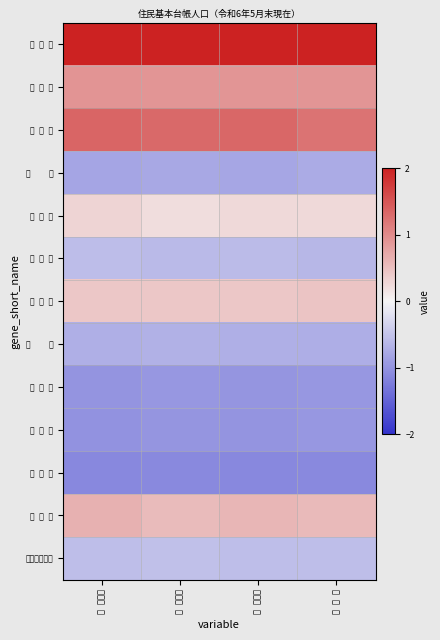

What is the spread (max minus min) of values at 世 帯 数?

3.4